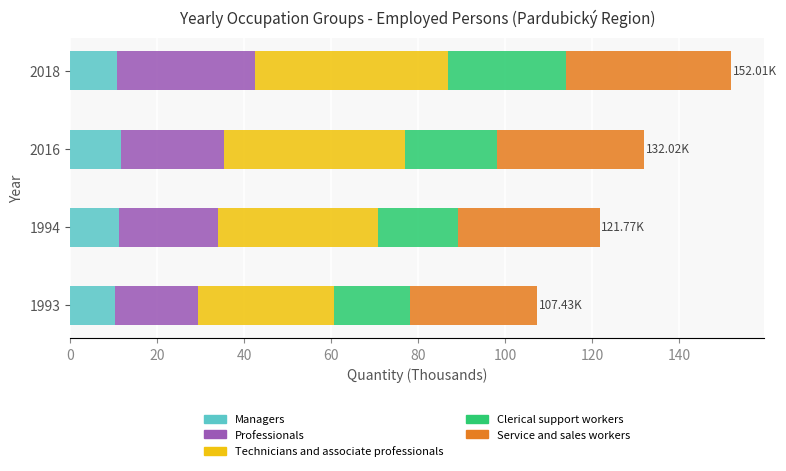

What is the total value across all series at 2016?

132.0